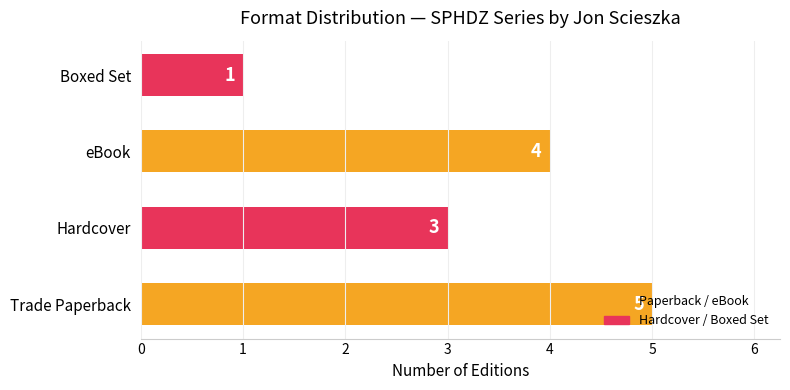

The value at eBook is 1. True or false?

False